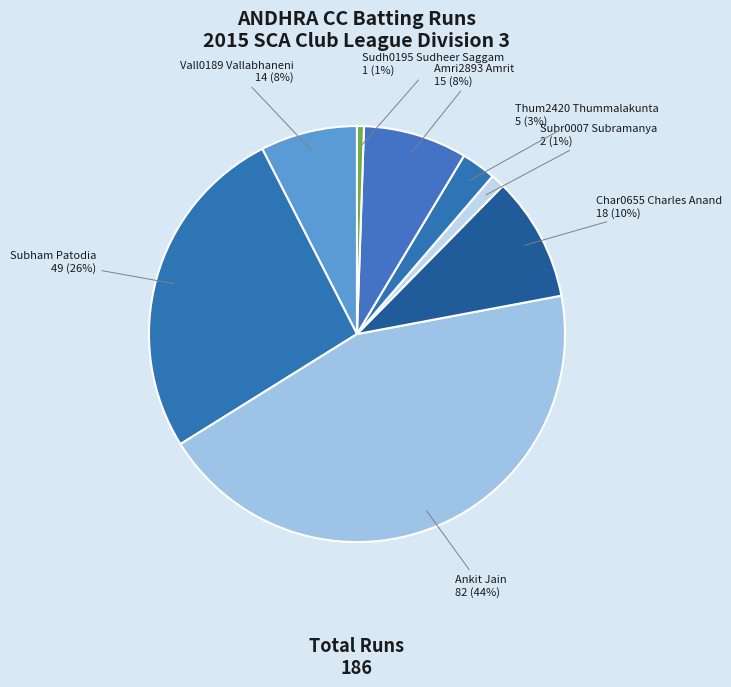

The Sudh0195 Sudheer Saggam slice represents 11% of the pie. True or false?

False